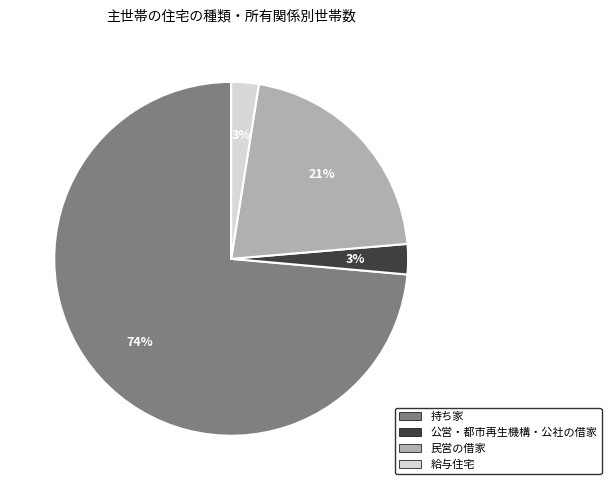

To the nearest percent, what is the combined percentage of 給与住宅 and 持ち家?

76%